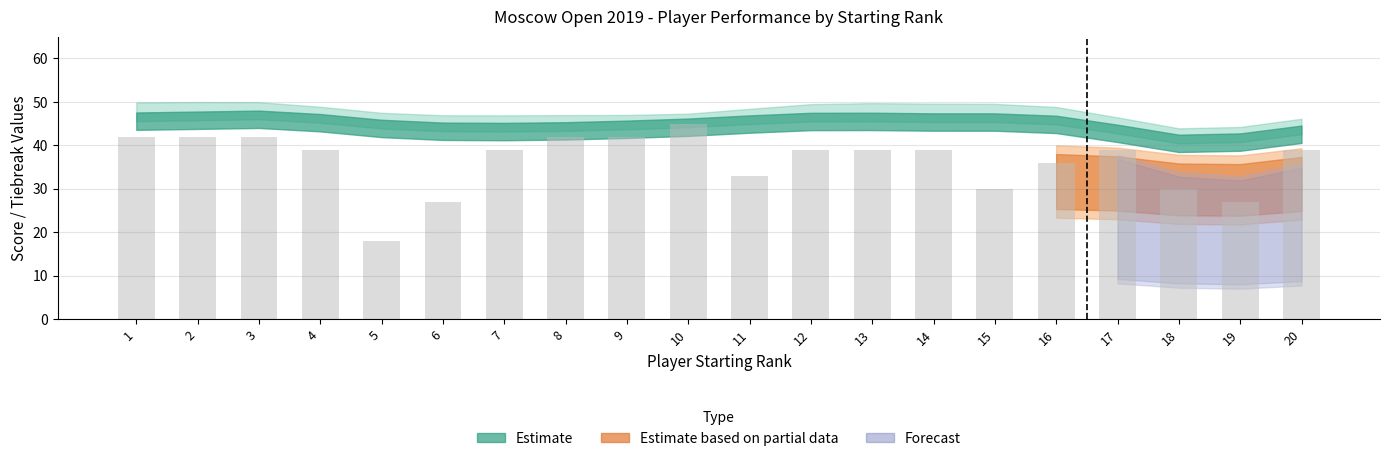

Between 16 and 7, which is larger?

7